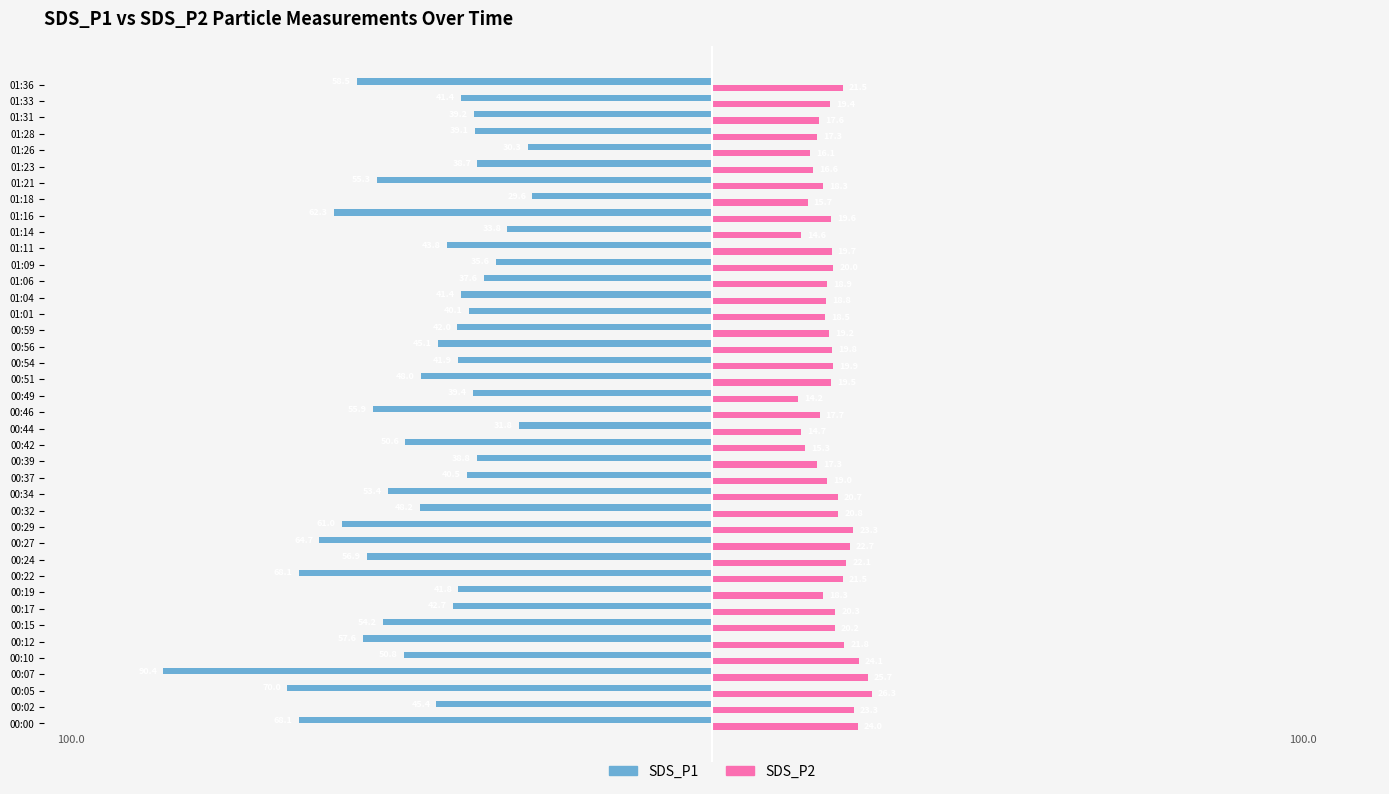

What are all the series names shown in the legend?

SDS_P1, SDS_P2